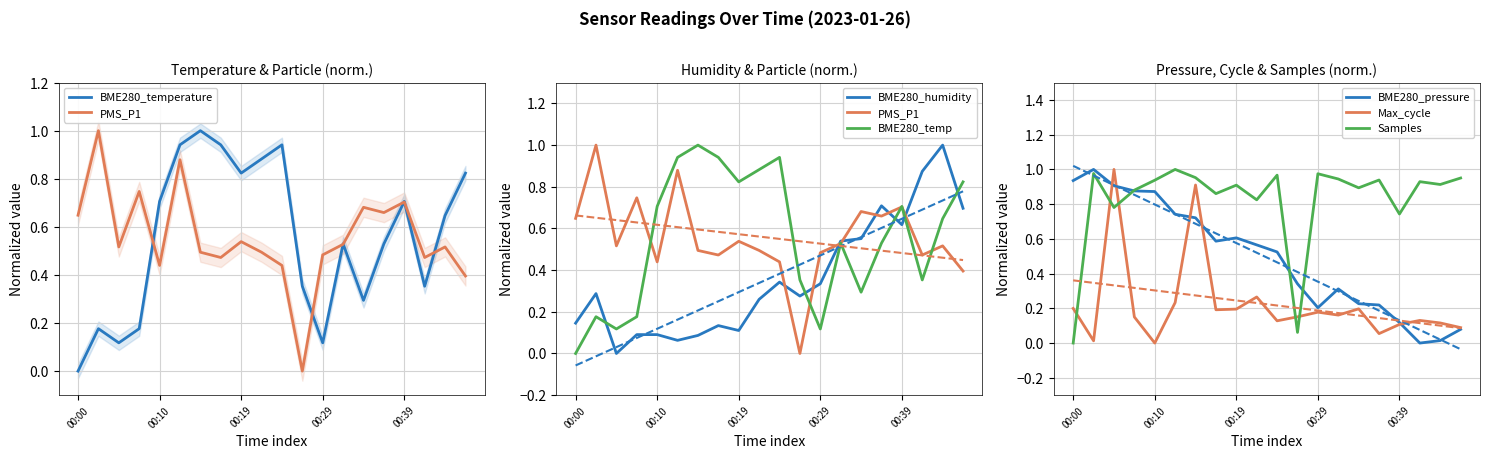

True or false: PMS_P1 has a value of 0.7 at 00:07.

True